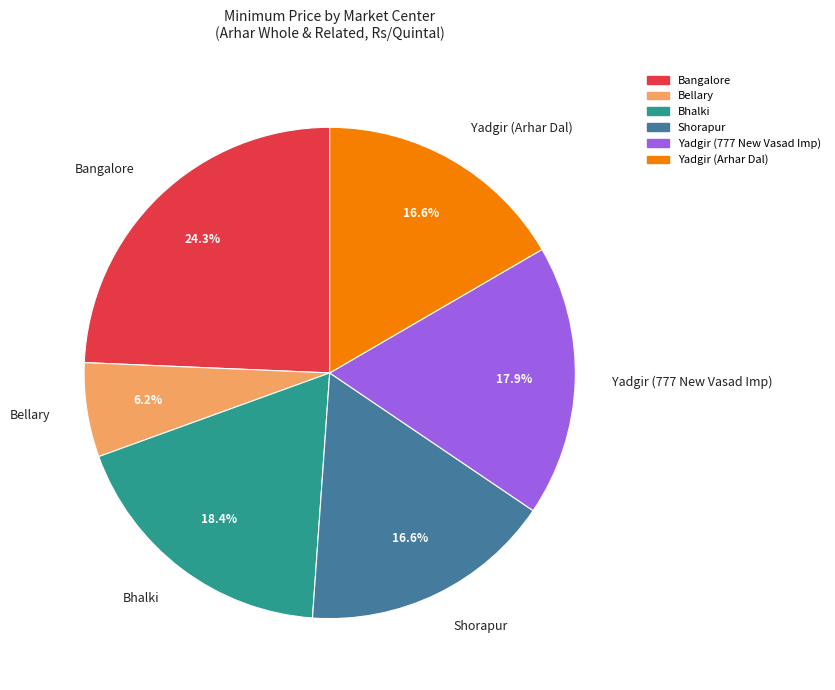

Which slice is the smallest?

Bellary